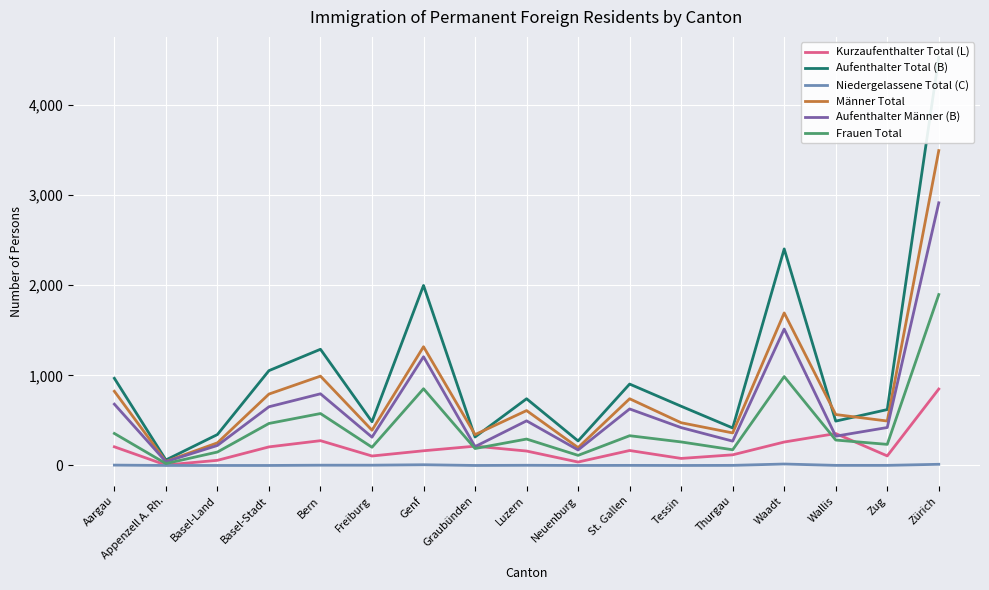

What is the highest value of the Aufenthalter Männer (B) series?

2914